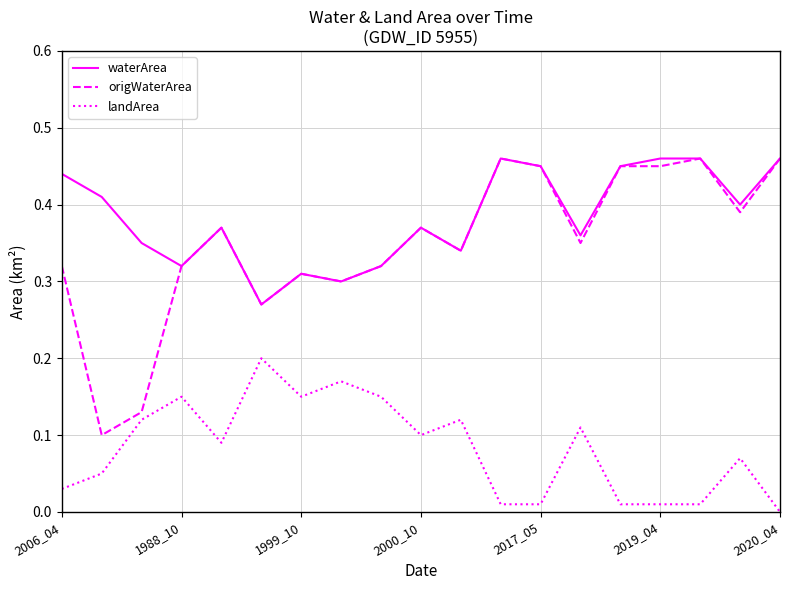

What are all the series names shown in the legend?

waterArea, origWaterArea, landArea